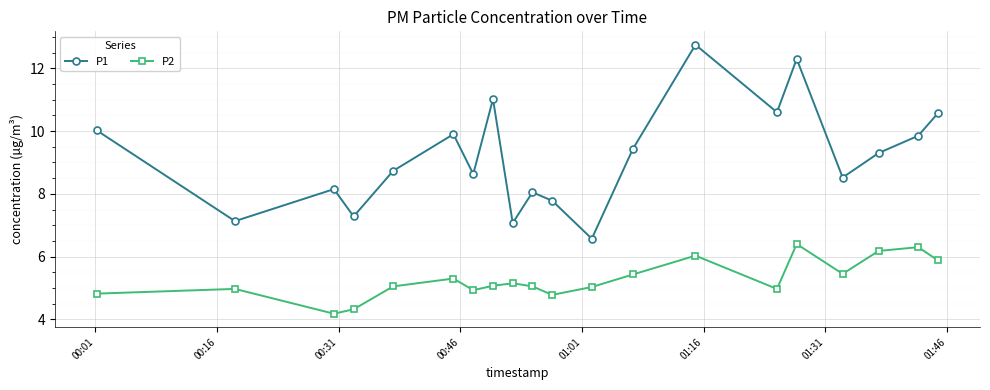

True or false: P1 and P2 cross at least once.

False